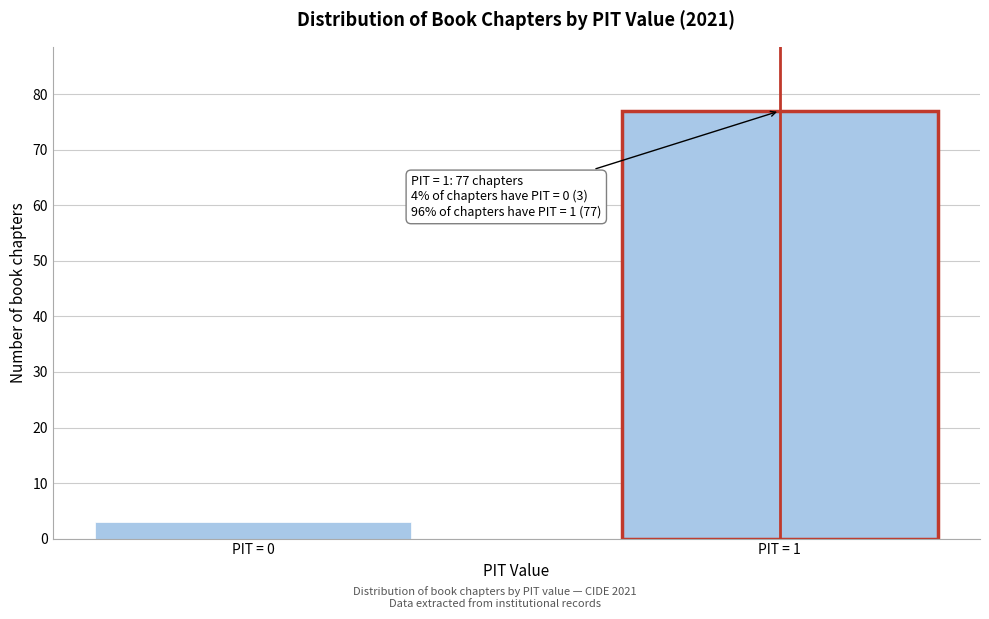

Reading right to left, transcribe all the data shown in this chart.

PIT = 1=77	PIT = 0=3